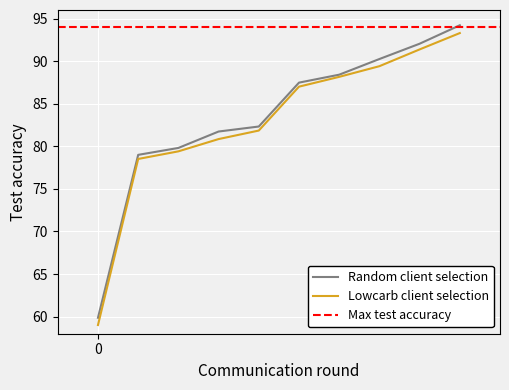

What is the average value?

82.9